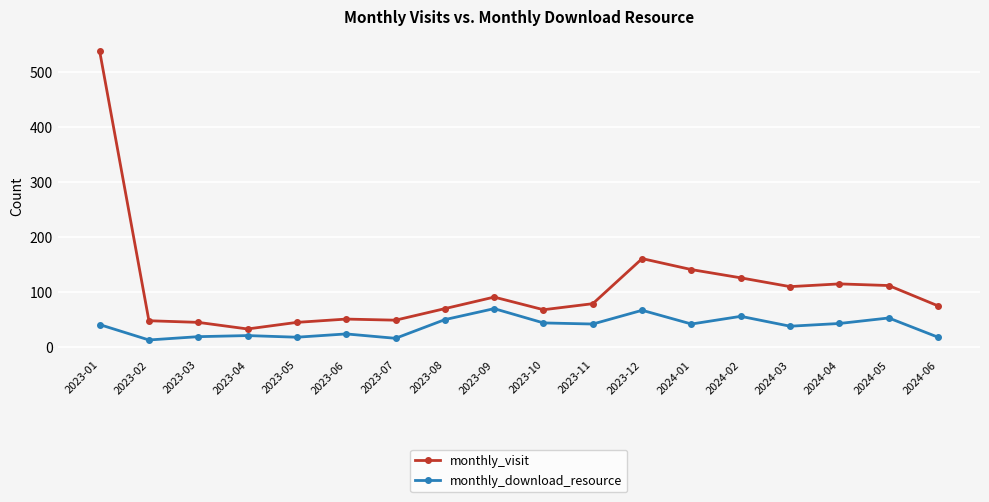

Does the chart display data point markers on the line(s)?

Yes